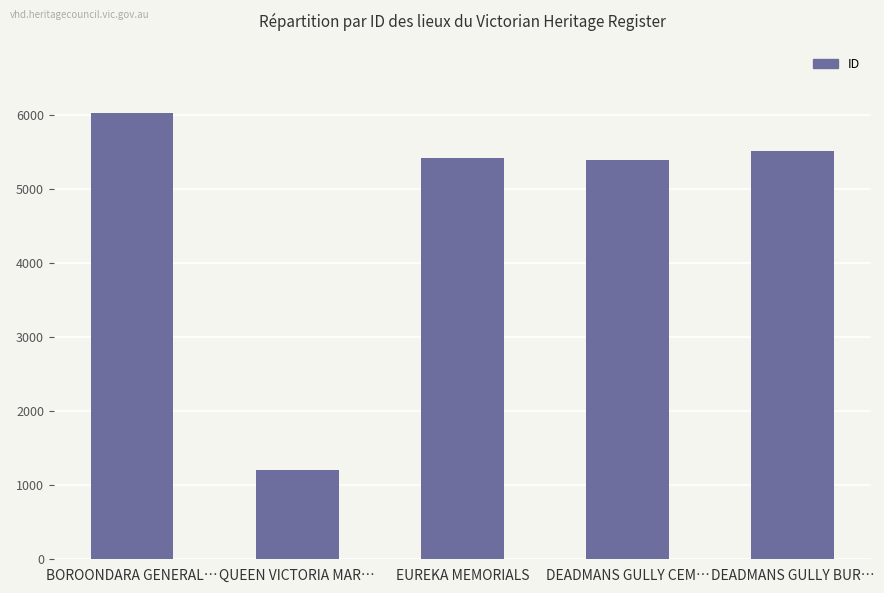

What is the maximum value shown in the chart?

6021